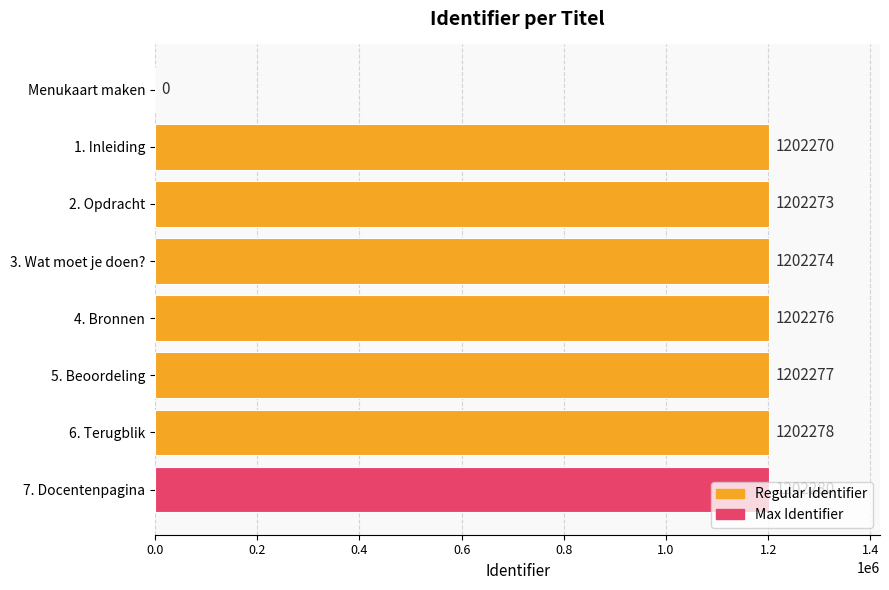

At which category does the chart reach its peak across all series?

7. Docentenpagina